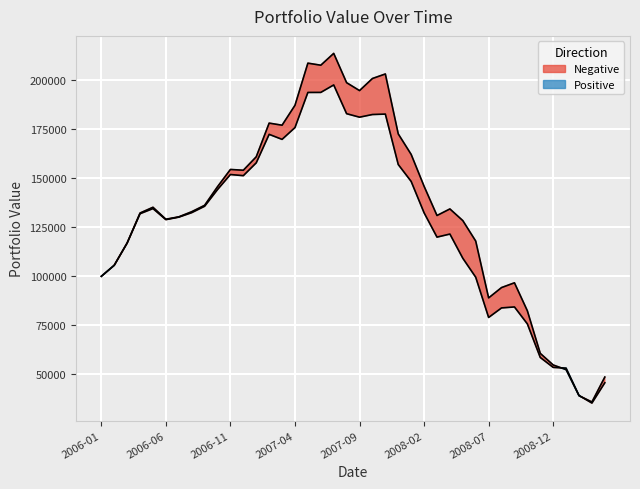

At which label does Valore portafoglio first exceed 132410?

2006-05